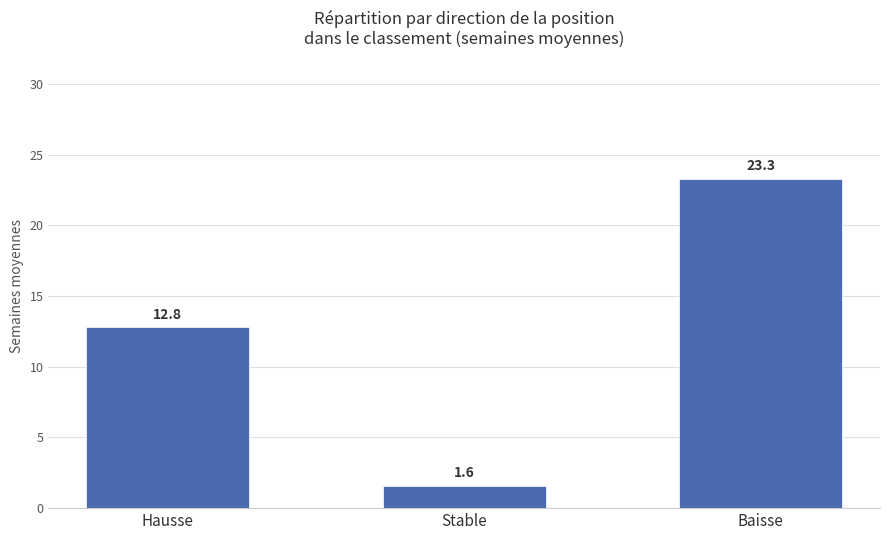

True or false: the data shows 10.9 at Baisse.

False